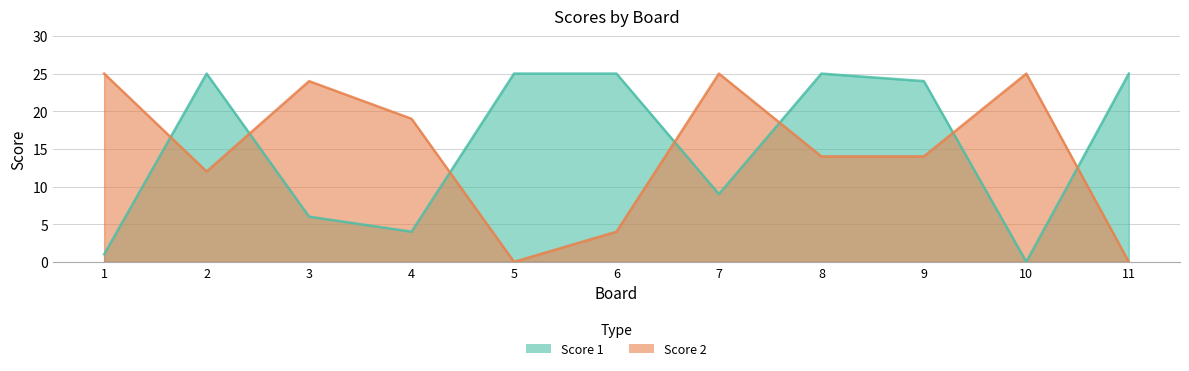

What is the average value of the Score 2 series?

15